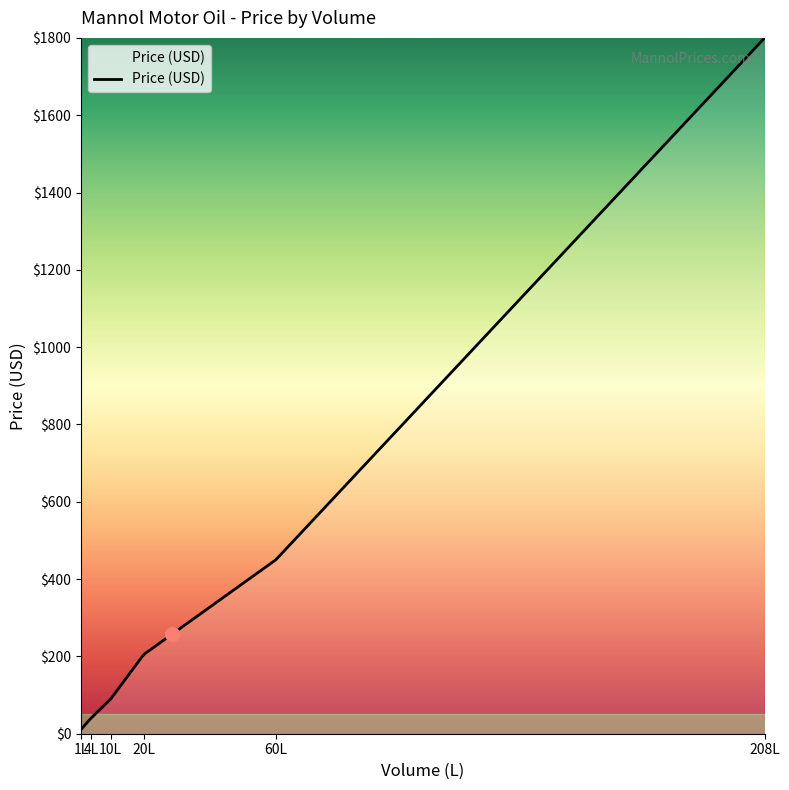

What is the difference between the maximum and minimum values?

1789.0